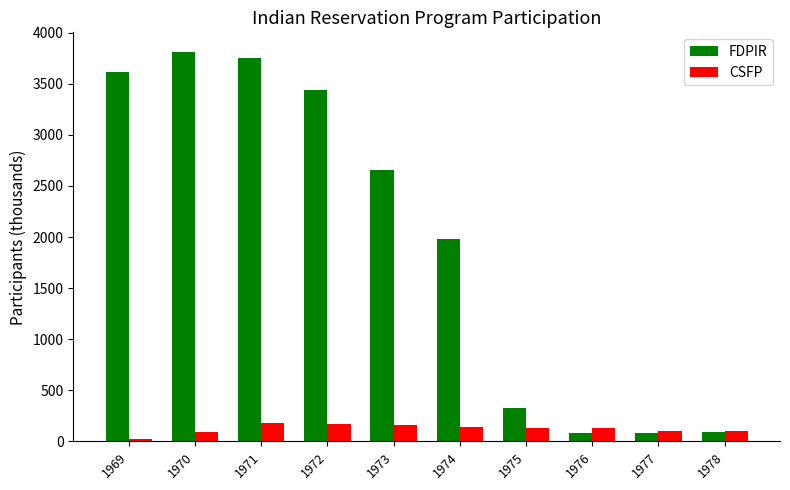

What is the total value across all series at 1971?

3938.6